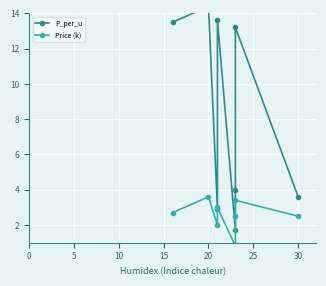

How many lines are shown in the chart?

2